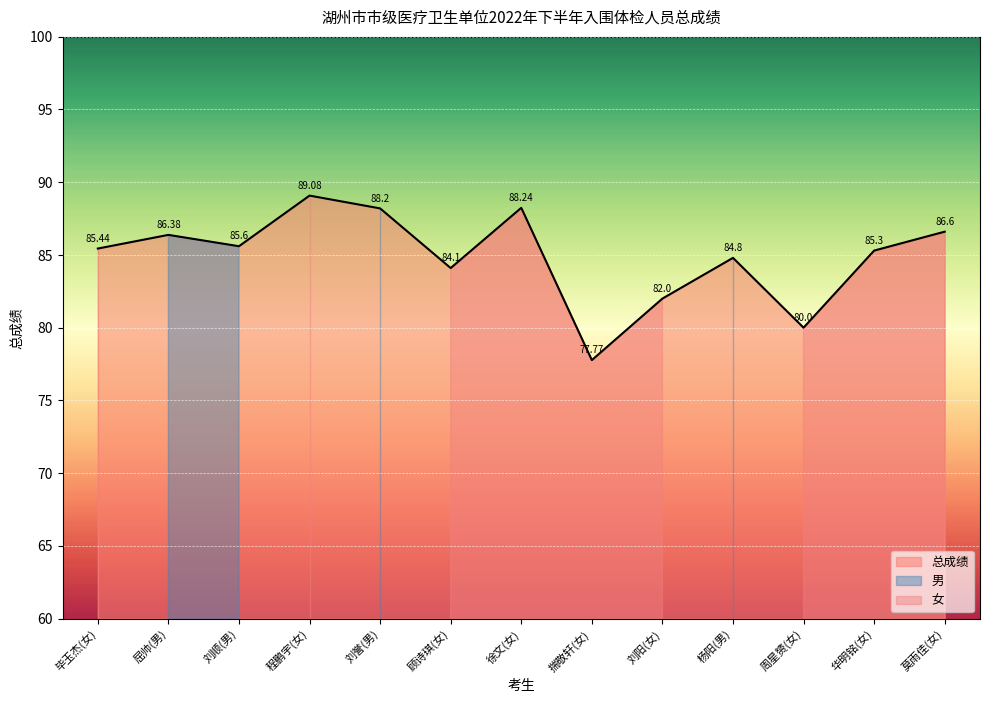

What is the sum of all values?

1103.5